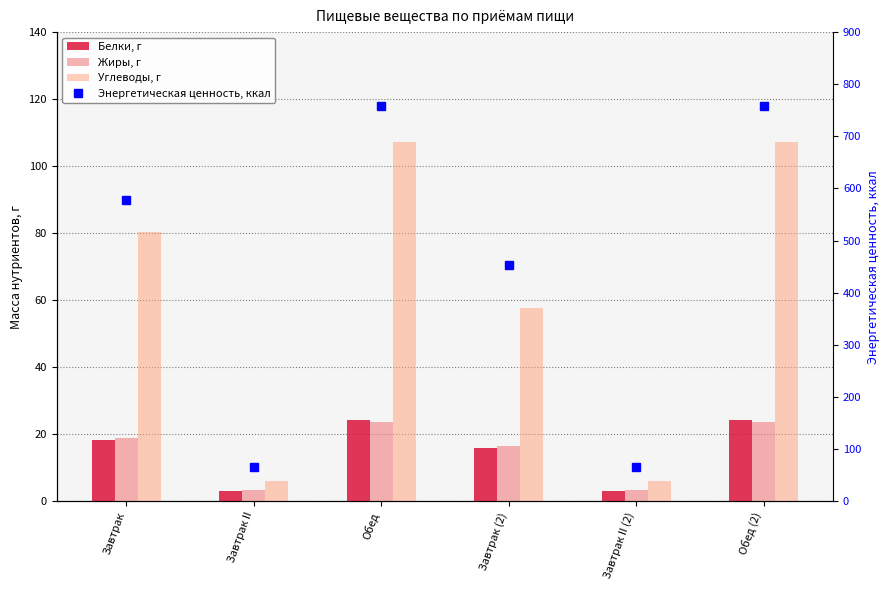

Between Обед (2) and Обед, which is larger?

Обед (2)